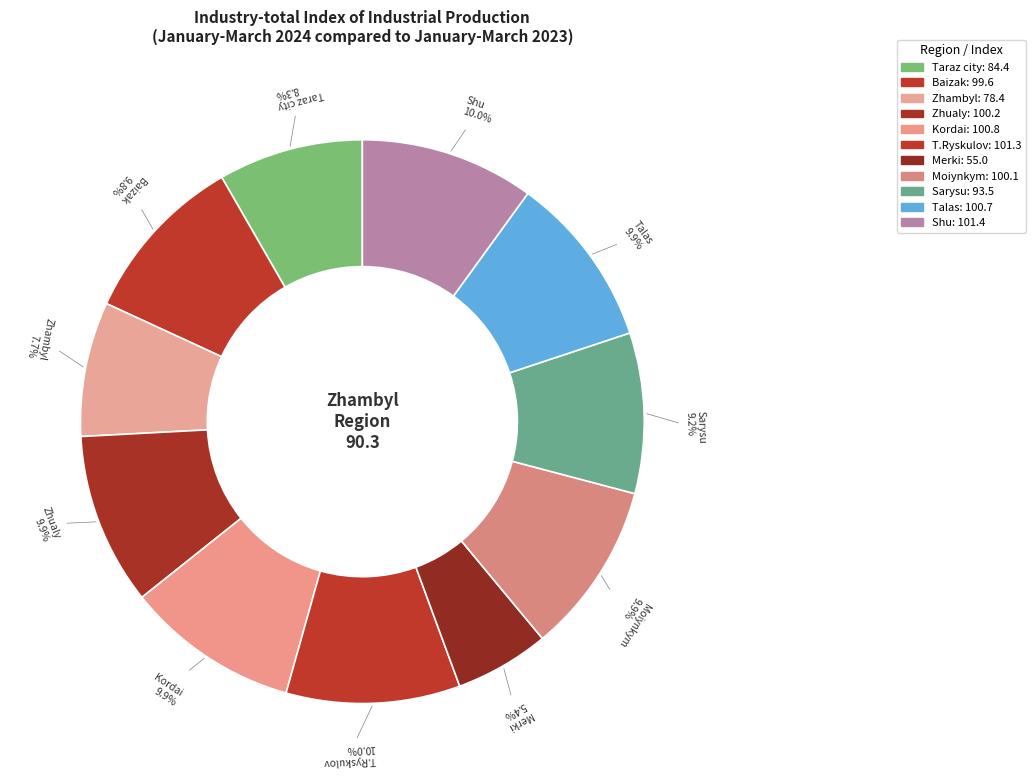

Count the number of slices in the pie.

11